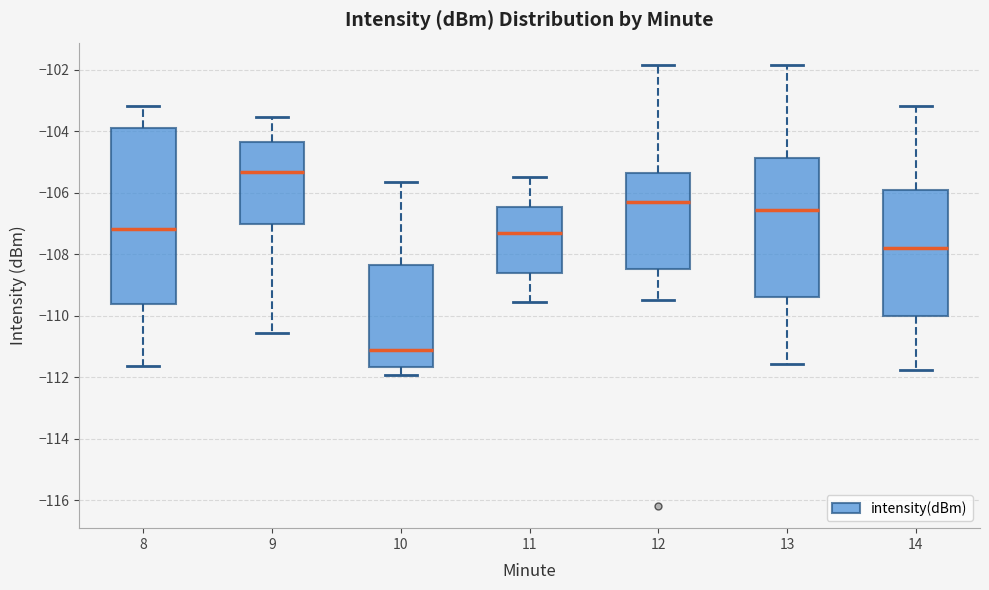

Comparing the boxes themselves (not the whiskers), which one is the tallest?

8